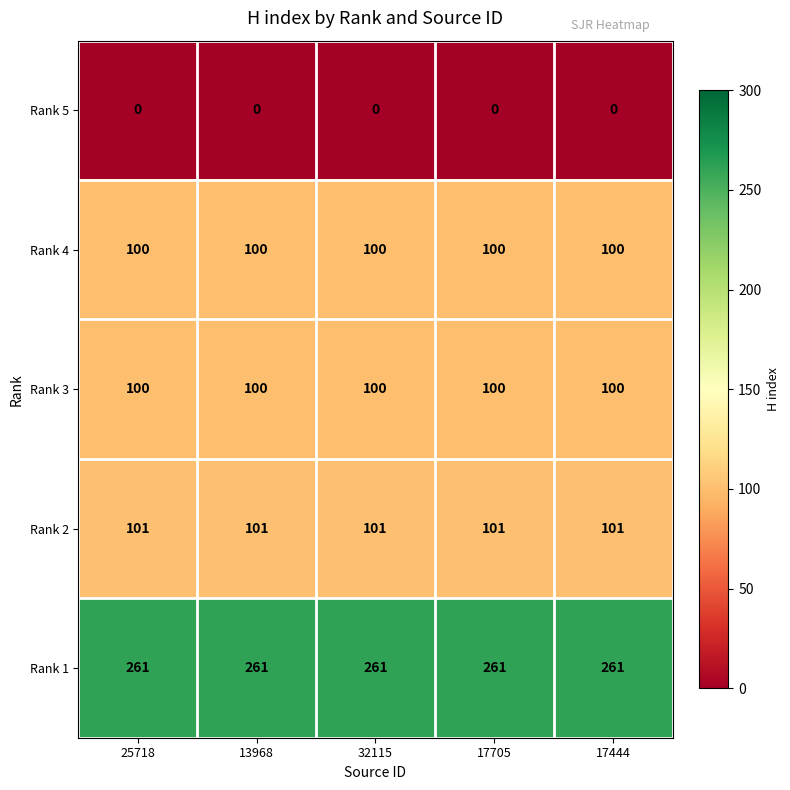

What is the sum of the Rank 1 values at 17444 and 32115?

522